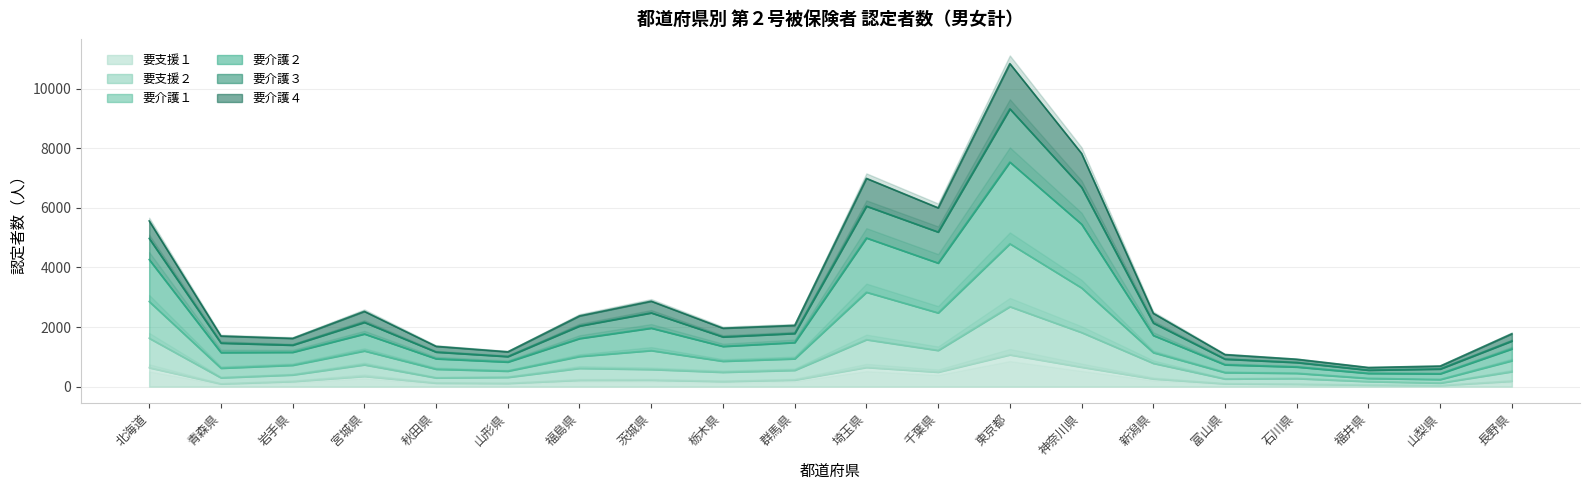

What is the minimum value shown in the chart?

41